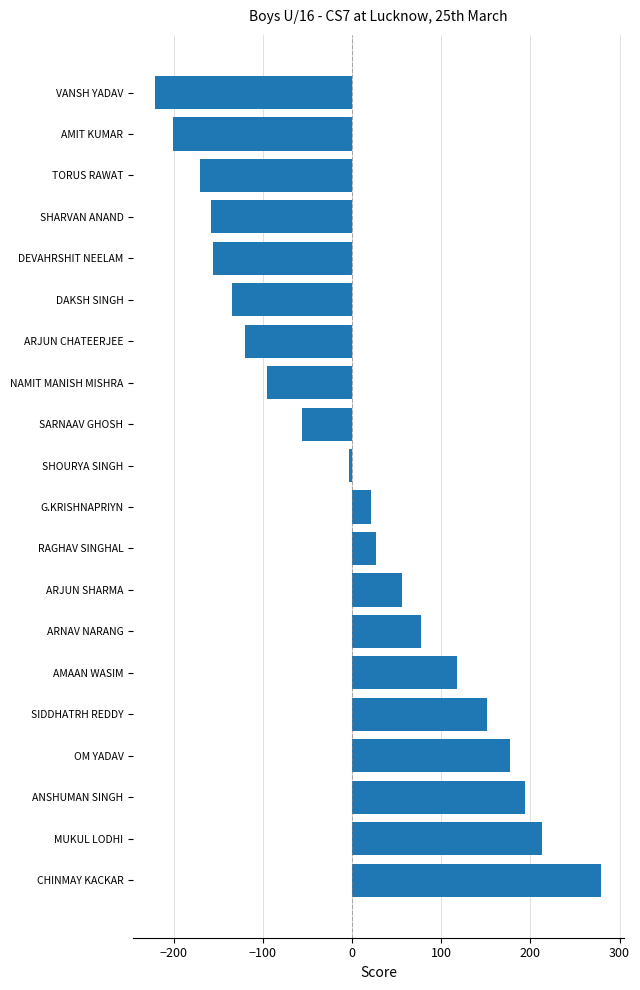

At which label is the value closest to 29?

RAGHAV SINGHAL